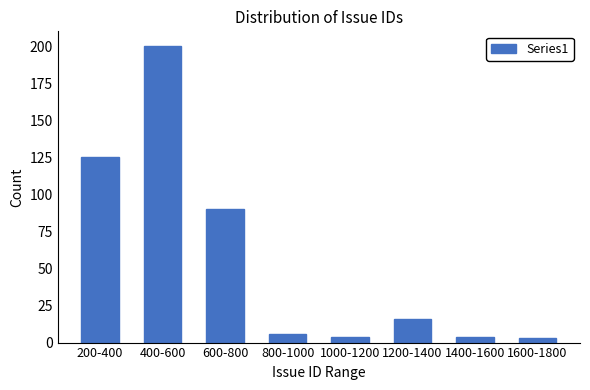

Reading left to right, what are all the values shown in this chart?

200-400=125	400-600=200	600-800=90	800-1000=6	1000-1200=4	1200-1400=16	1400-1600=4	1600-1800=3